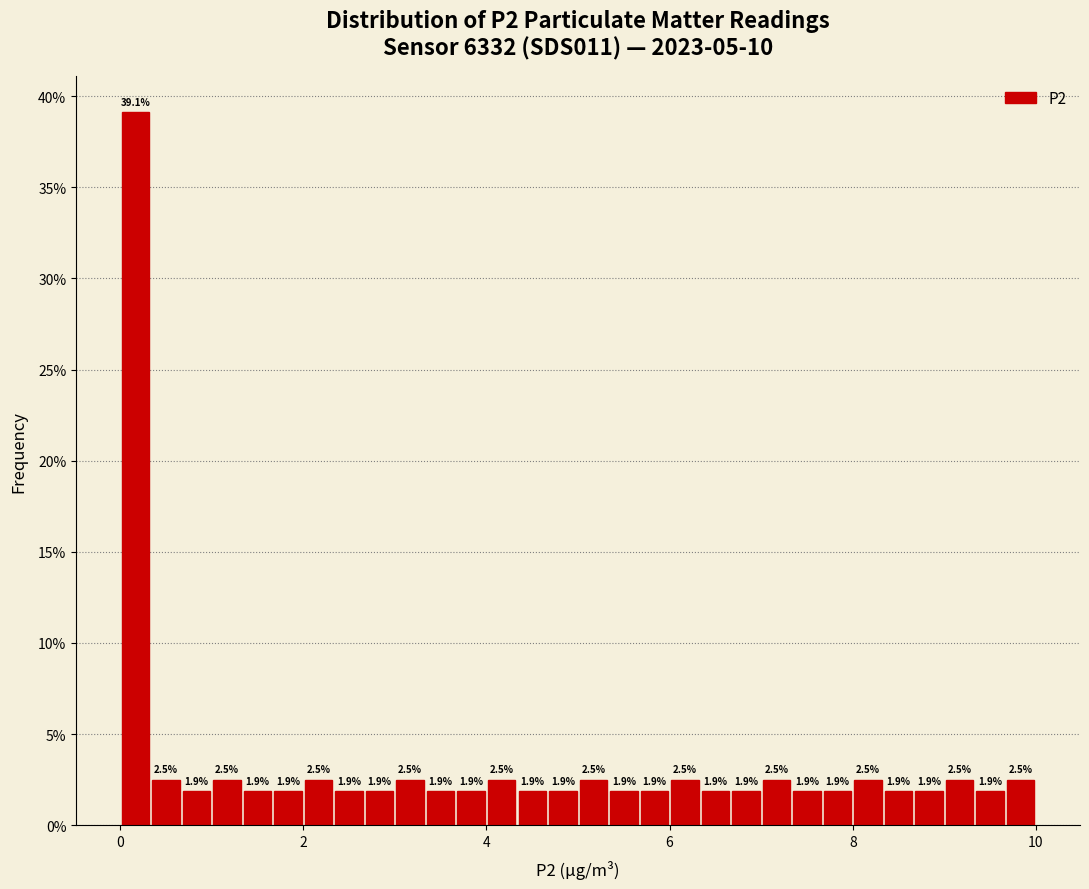

Read against the x-axis, roughly where is the centre of the tallest bar?

0.2